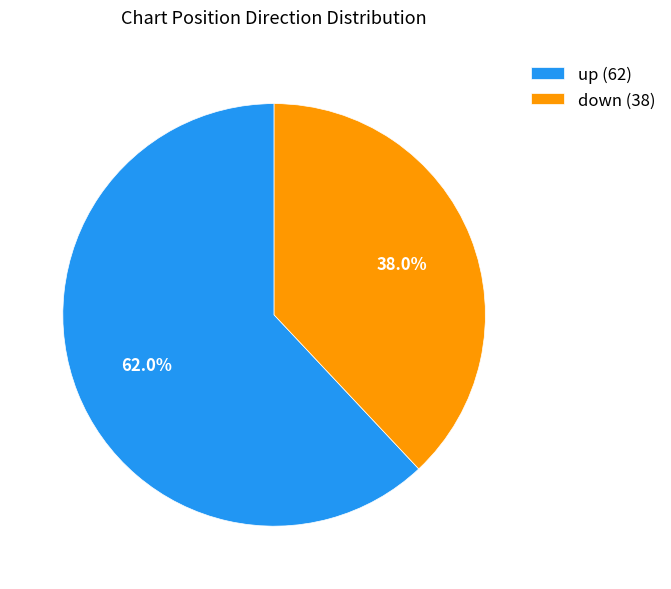

Approximately how many times larger is the value at down compared to up?

0.6